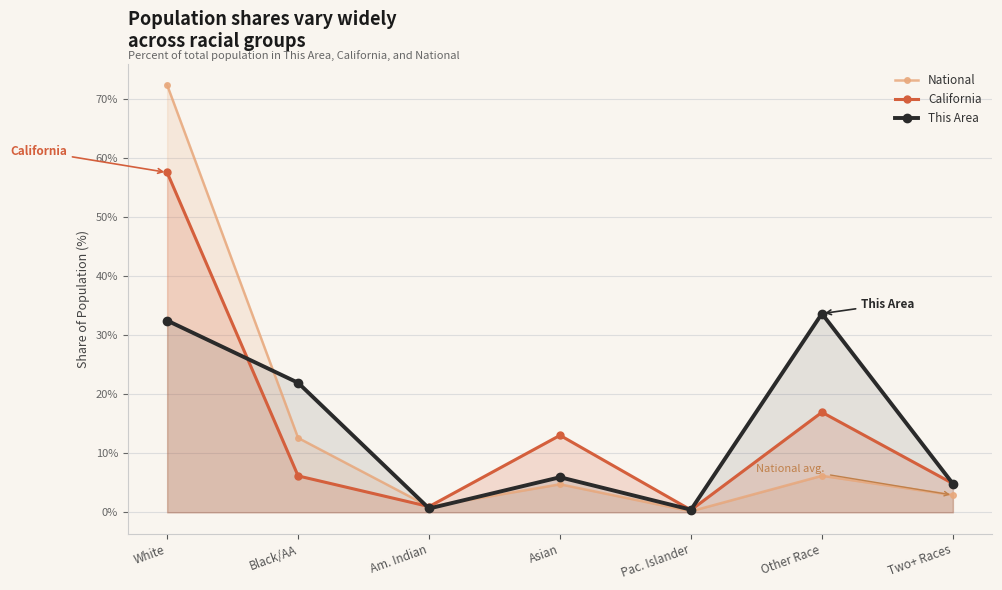

In This Area, how many points are higher than both neighbors (excluding endpoints)?

2